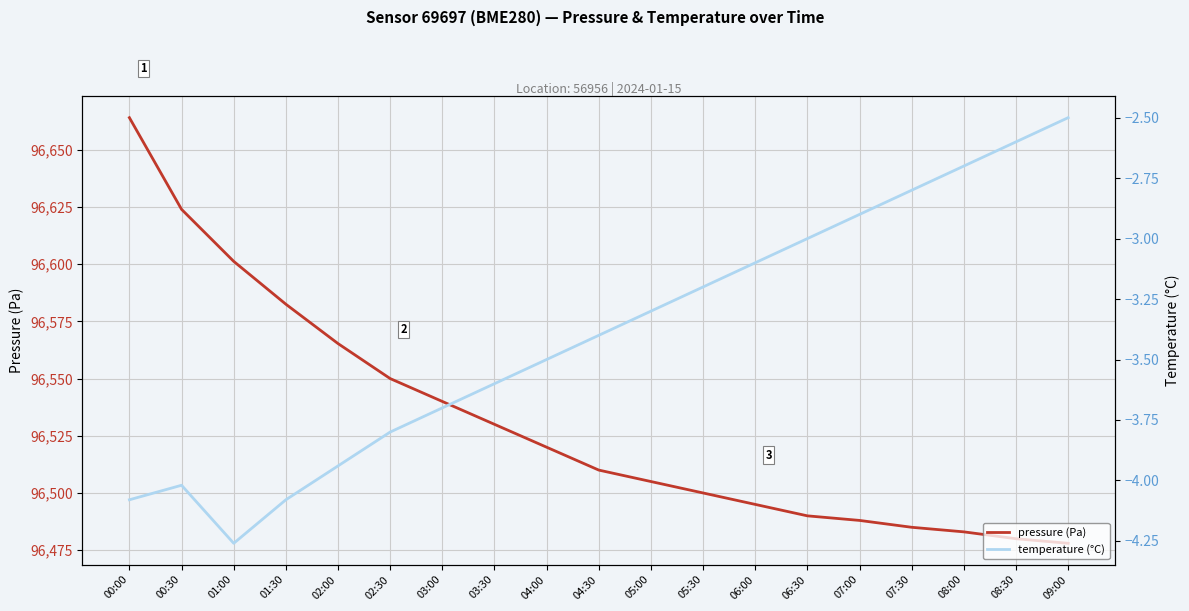

At which category does the chart reach its minimum across all series?

01:00